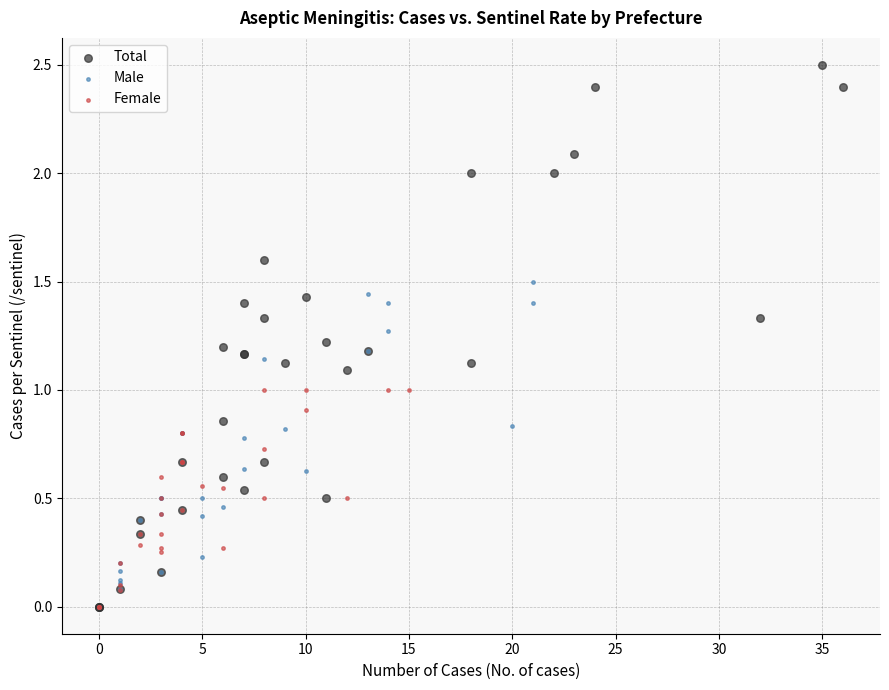

Which series contains the highest Y value?

Total